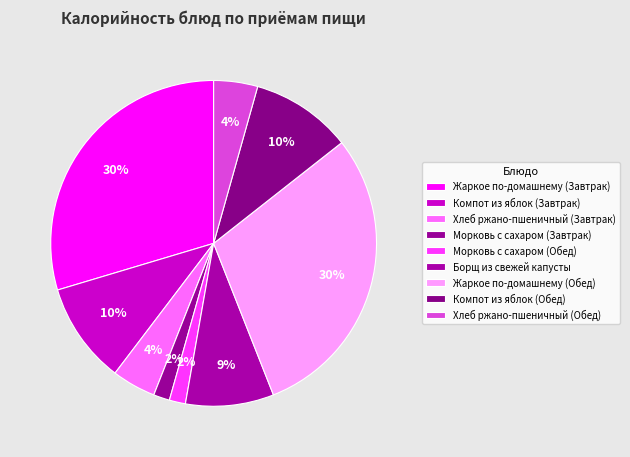

What is the smallest slice in the pie chart?

Морковь с сахаром (Завтрак)